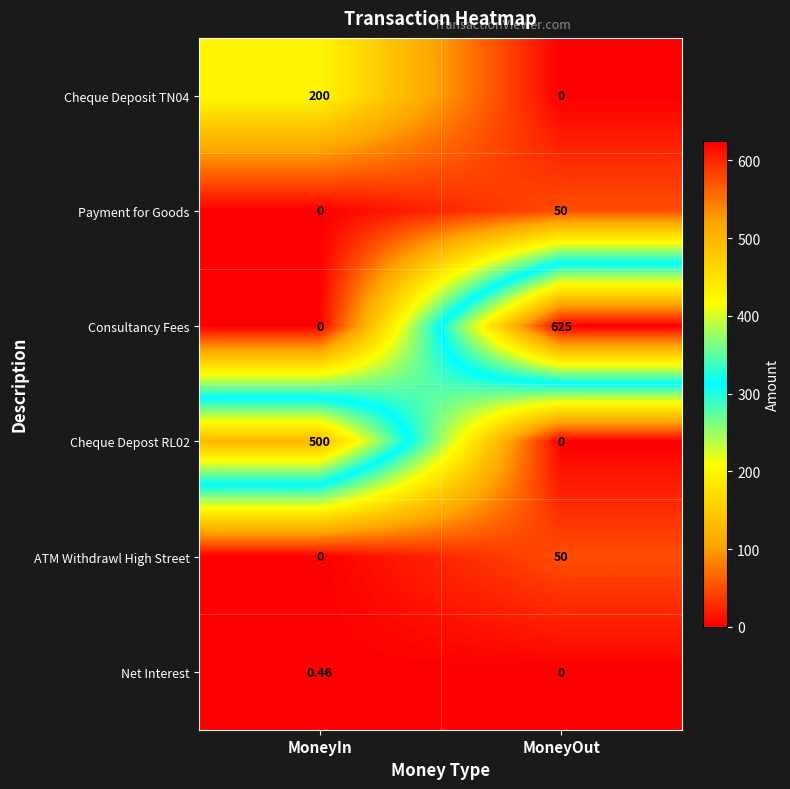

Which label corresponds to the largest value in the chart?

MoneyOut